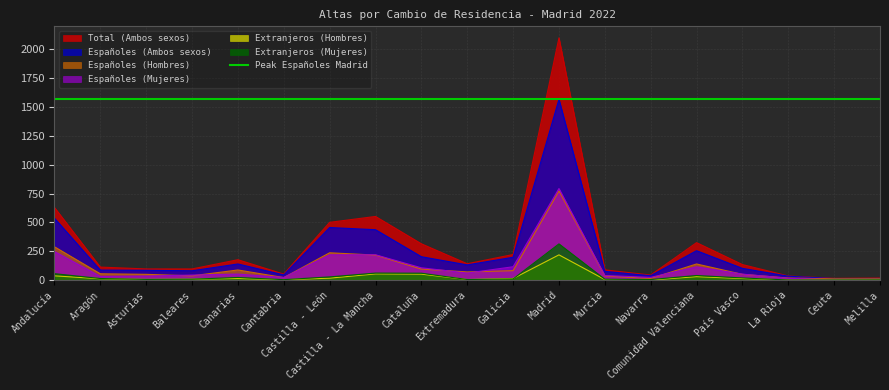

At which label is Total (Ambos sexos) closest to 1057?

Andalucía